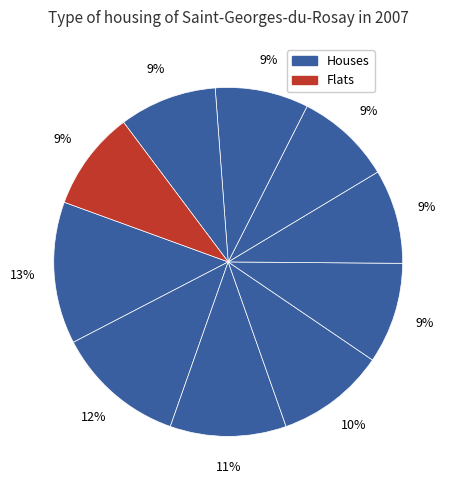

How many slices are in this pie chart?

10